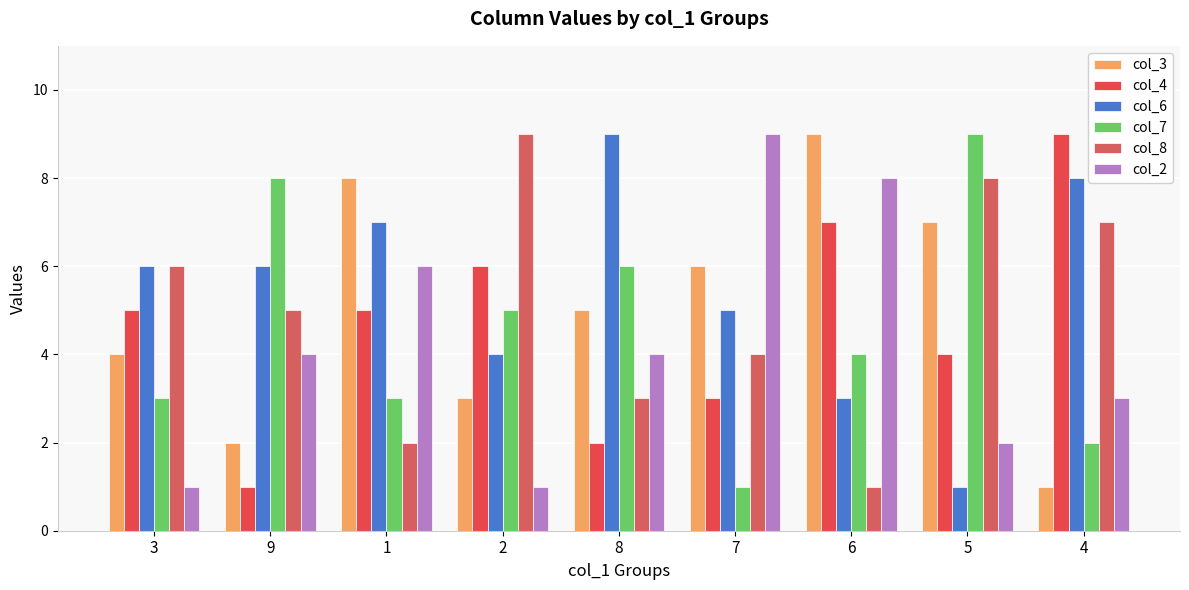

Reading left to right, what are all the values shown in this chart?

col_3: 3=4	9=2	1=8	2=3	8=5	7=6	6=9	5=7	4=1
col_4: 3=5	9=1	1=5	2=6	8=2	7=3	6=7	5=4	4=9
col_6: 3=6	9=6	1=7	2=4	8=9	7=5	6=3	5=1	4=8
col_7: 3=3	9=8	1=3	2=5	8=6	7=1	6=4	5=9	4=2
col_8: 3=6	9=5	1=2	2=9	8=3	7=4	6=1	5=8	4=7
col_2: 3=1	9=4	1=6	2=1	8=4	7=9	6=8	5=2	4=3